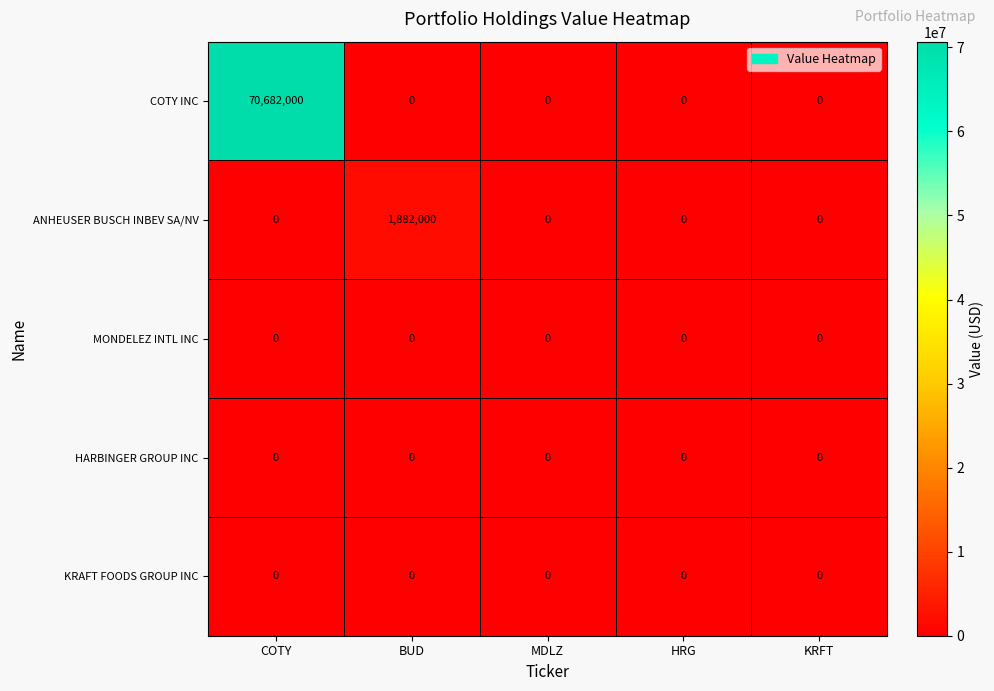

Which series has the largest total across all categories?

COTY INC